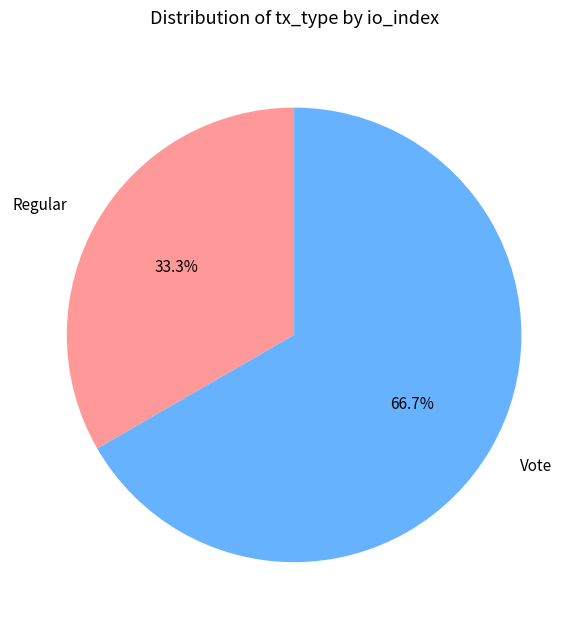

Combined, do Vote and Regular account for over 50%?

Yes